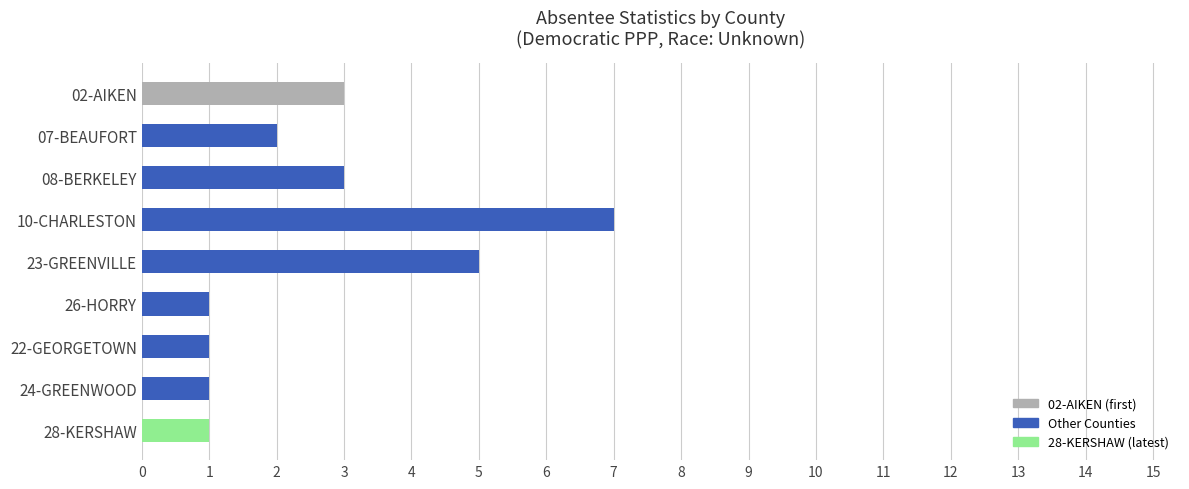

The chart shows a value of 2 at 02-AIKEN. True or false?

False